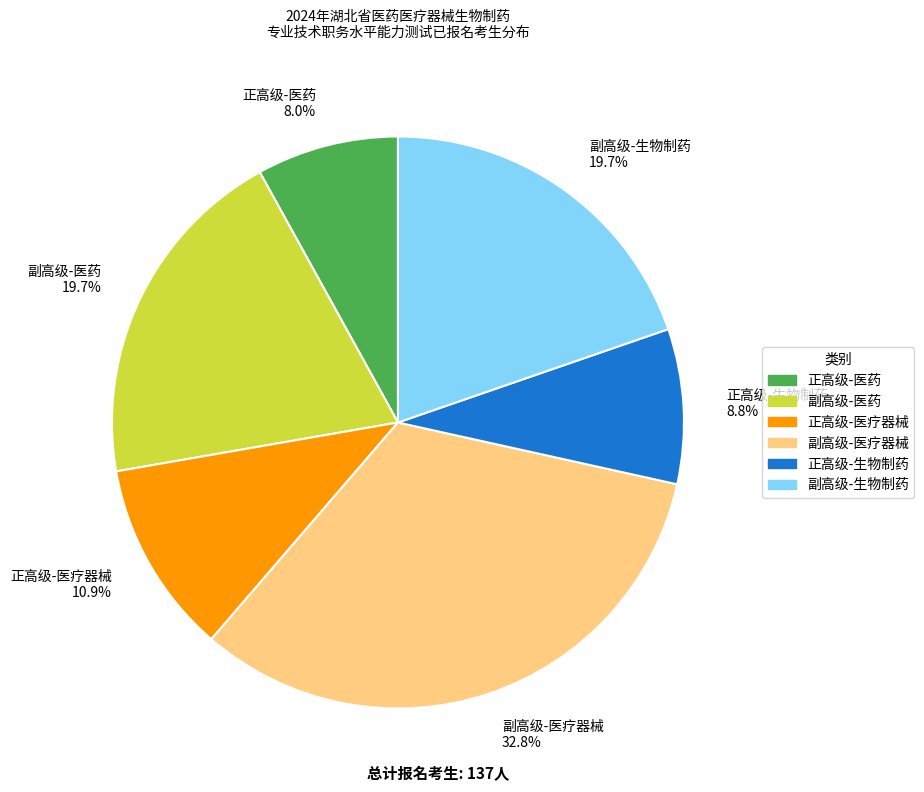

To the nearest percent, what is the difference between the largest and smallest slice percentages?

25%